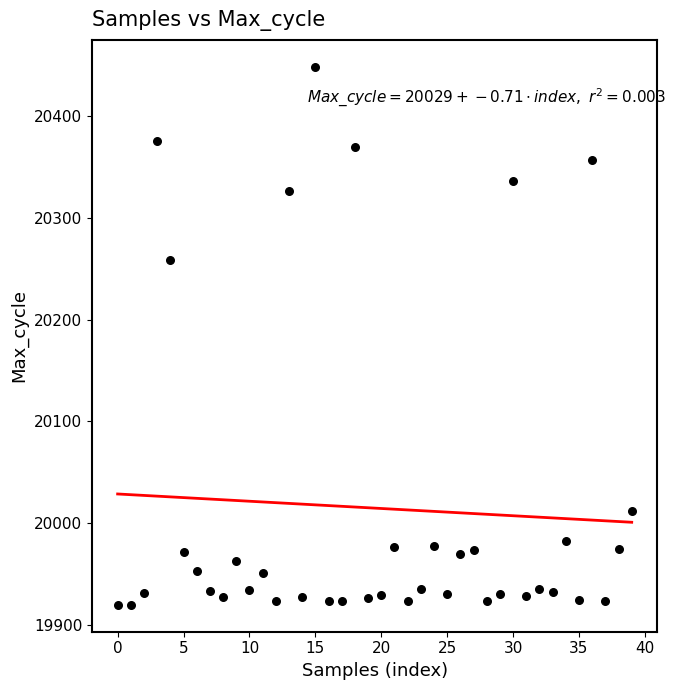

What is the range of Y values (max minus min)?

528